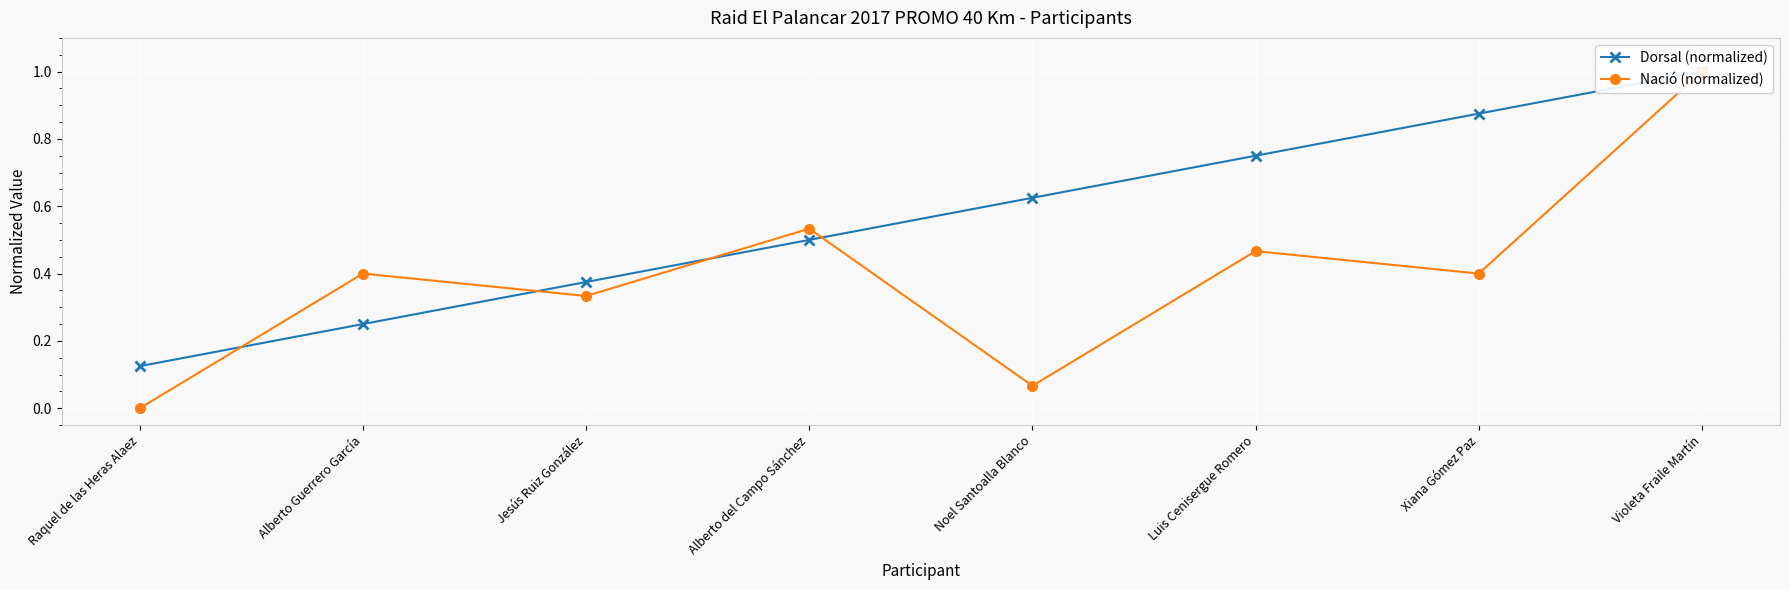

Which category has the lowest value in the Nació (normalized) series?

Raquel de las Heras Alaez